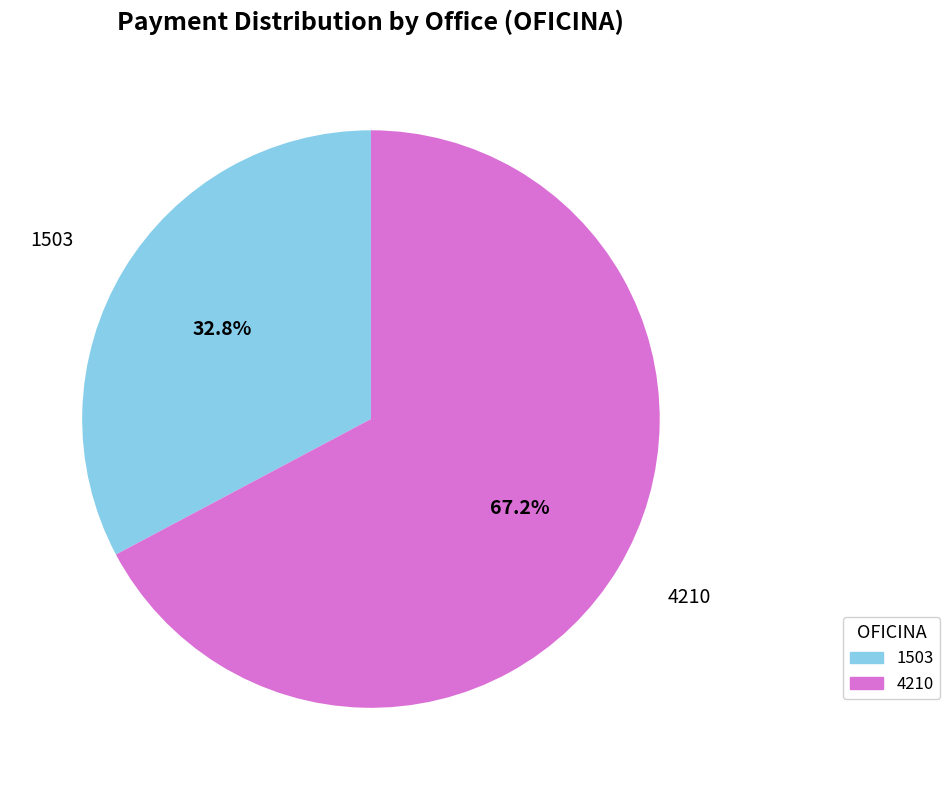

Count the number of slices in the pie.

2